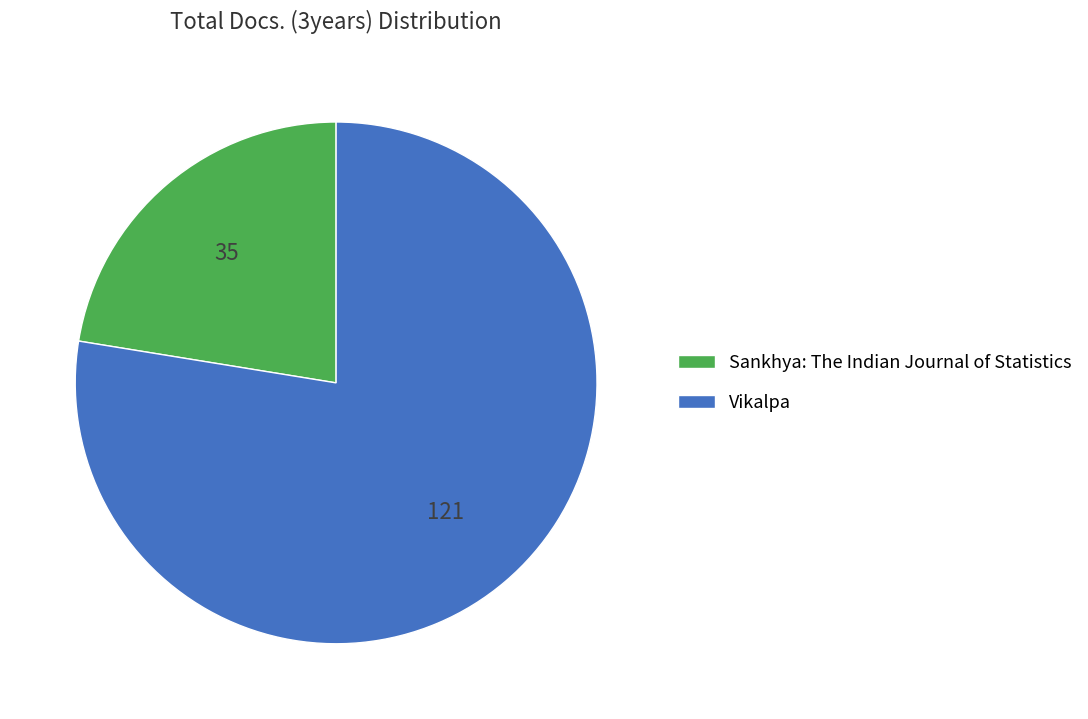

Is it true that Sankhya: The Indian Journal of Statistics is 9% of the pie?

False